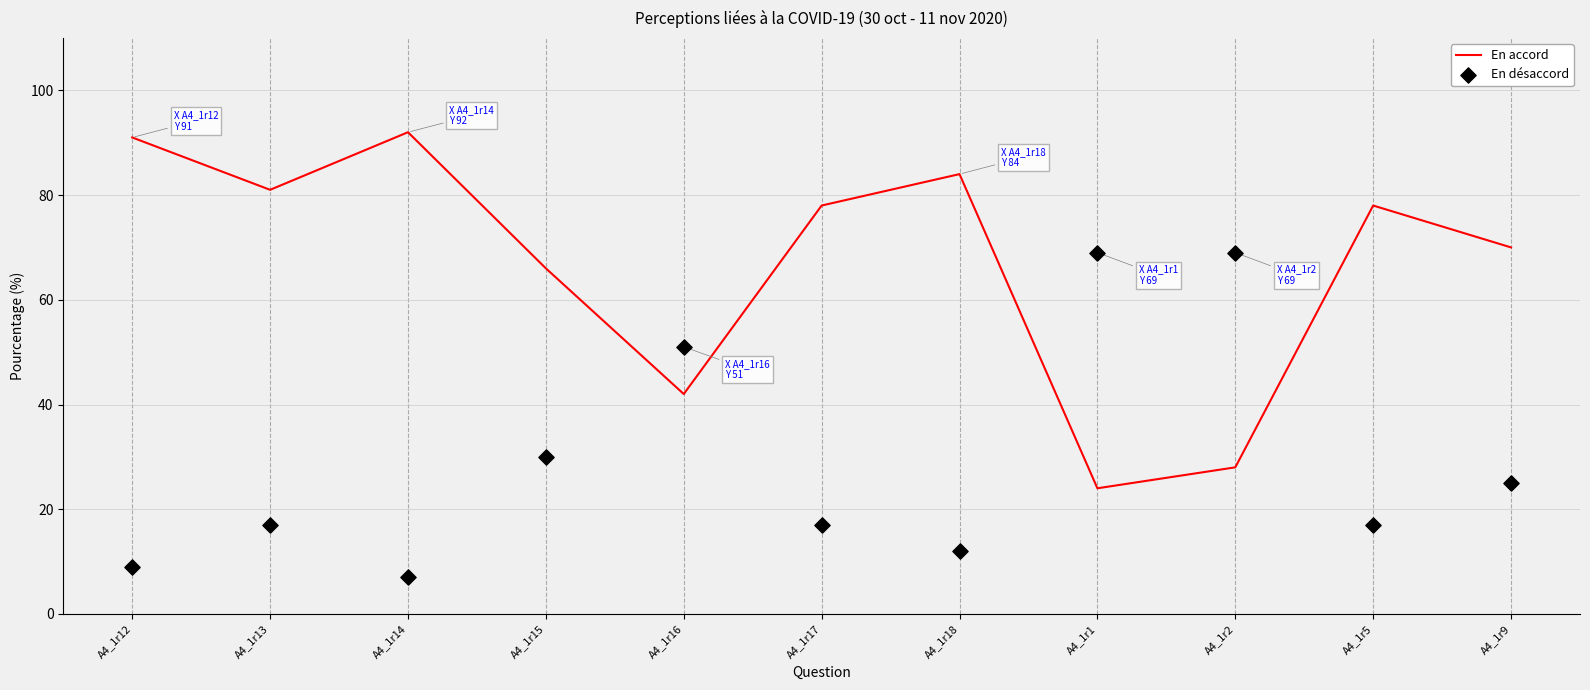

What is the total value across all series at A4_1r5?

95